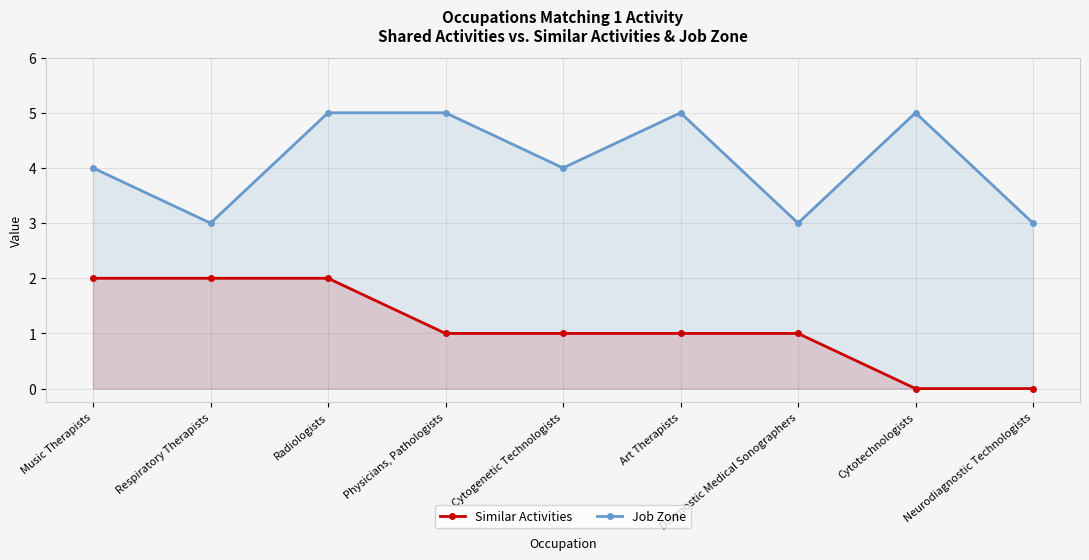

What is the sum of all Job Zone values?

37